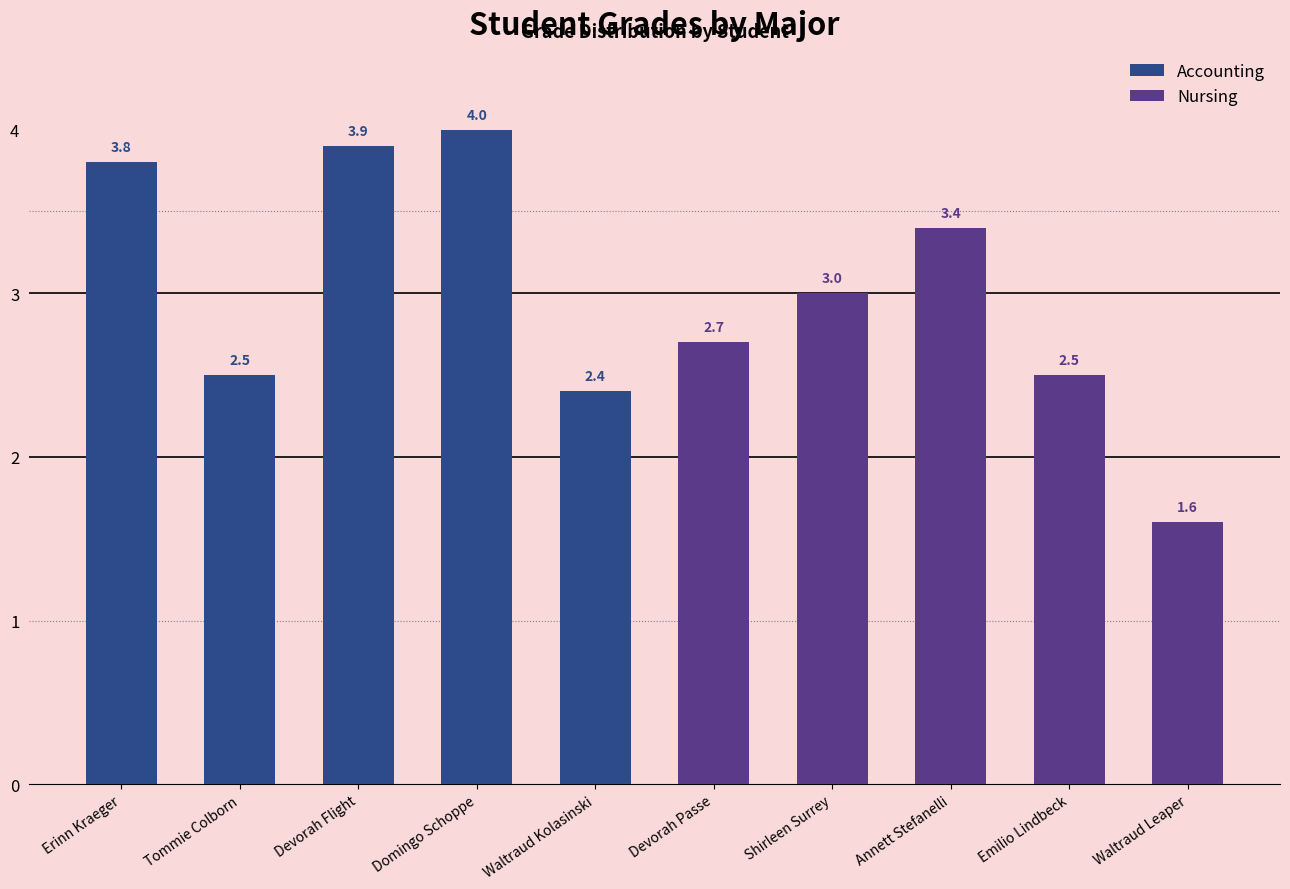

What is the approximate value of Accounting at Waltraud Kolasinski?

2.4